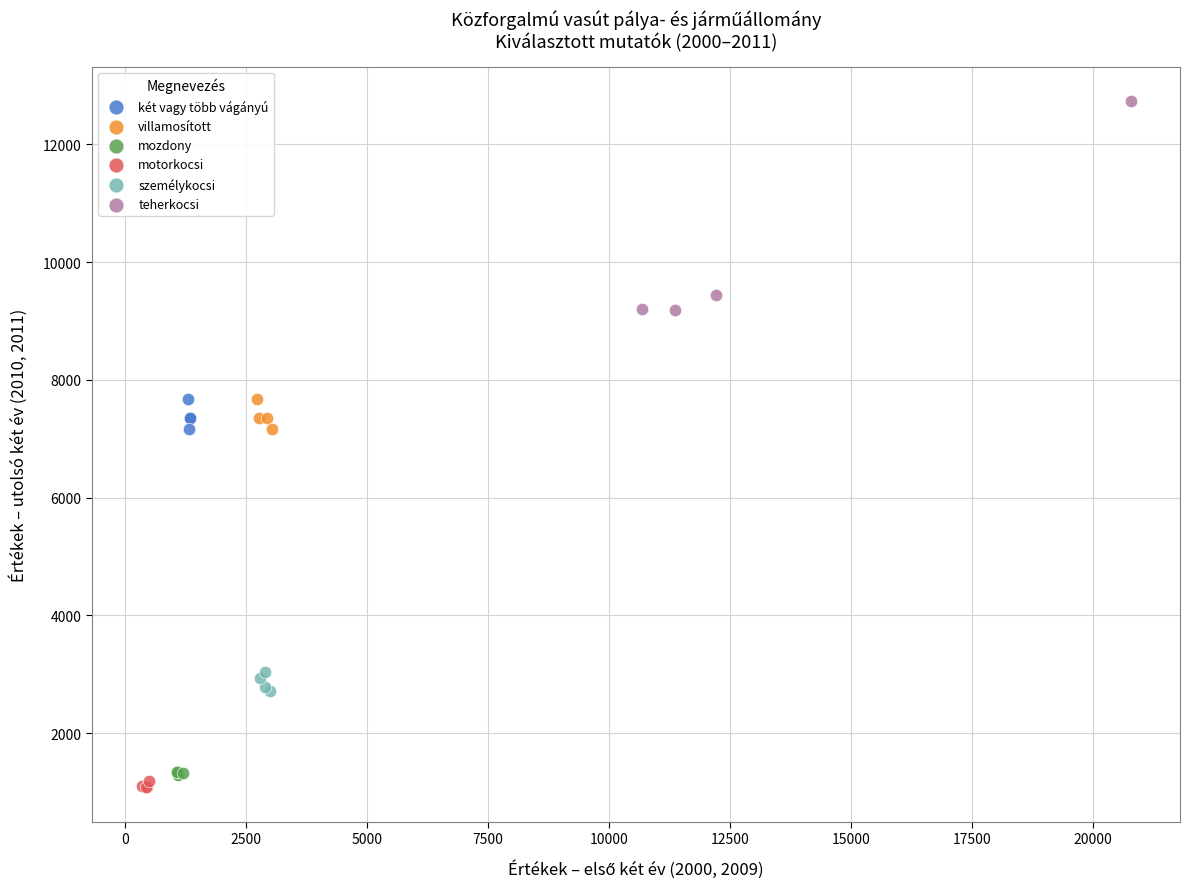

Which series reaches the maximum Y coordinate?

teherkocsi